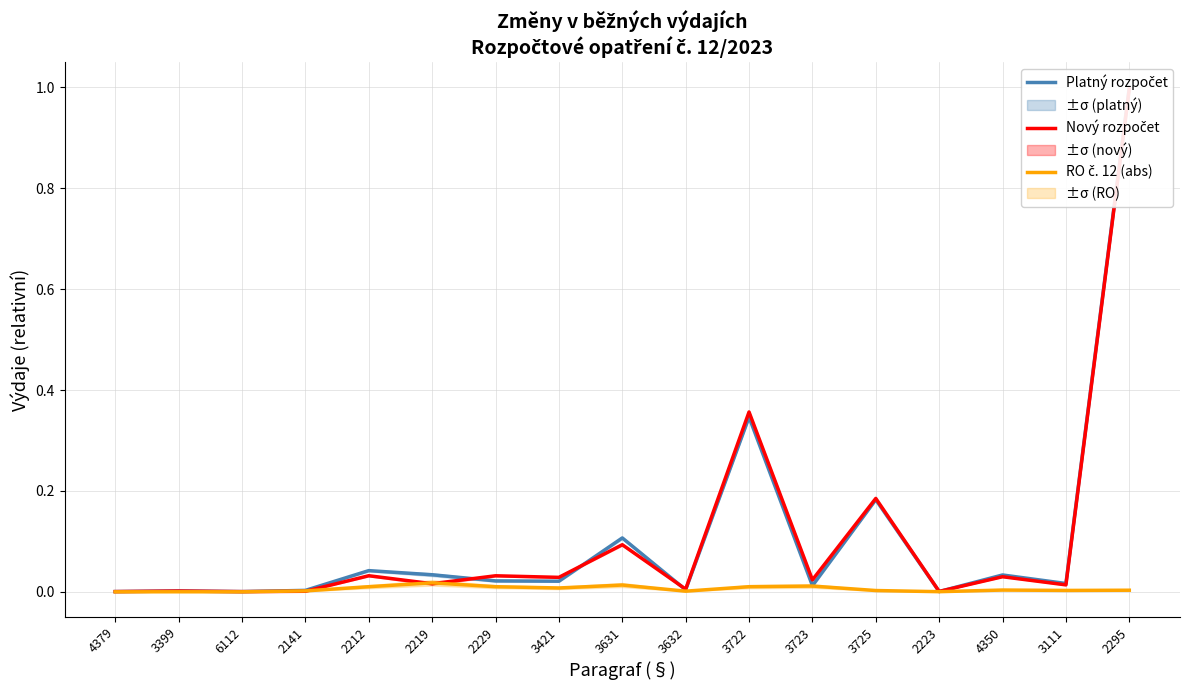

What is the average value of the Platný rozpočet series?

0.1